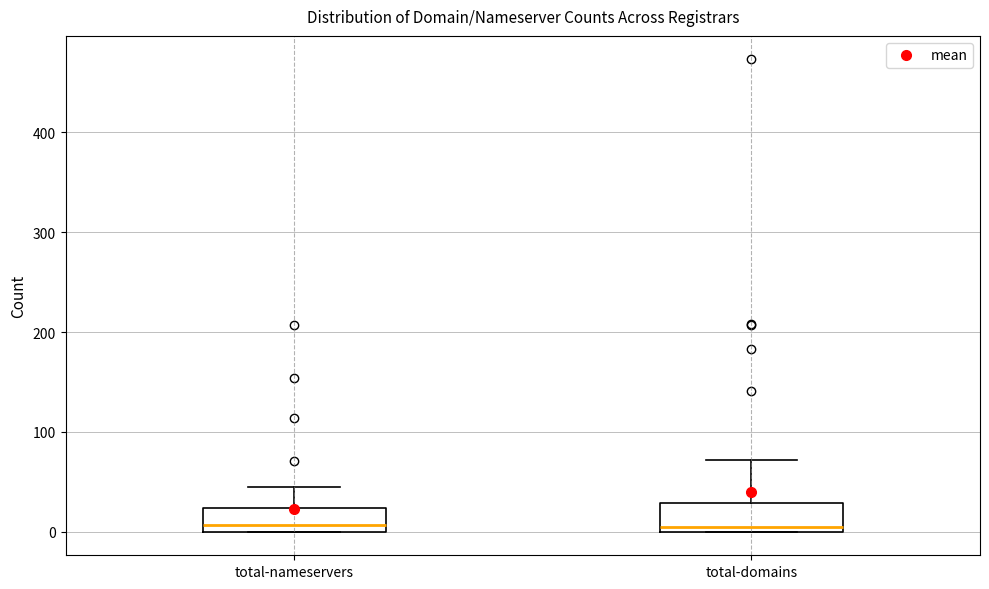

Reading left to right, transcribe this box plot: for each box, give where its median line is, the range the box spans, and where its two whiskers end, as read against the y-axis. The values are not printed on the chart, so give them approximately, as read against the axis.

total-nameservers: median 10, box 0 to 20, whiskers 0 to 50
total-domains: median 10, box 0 to 30, whiskers 0 to 70